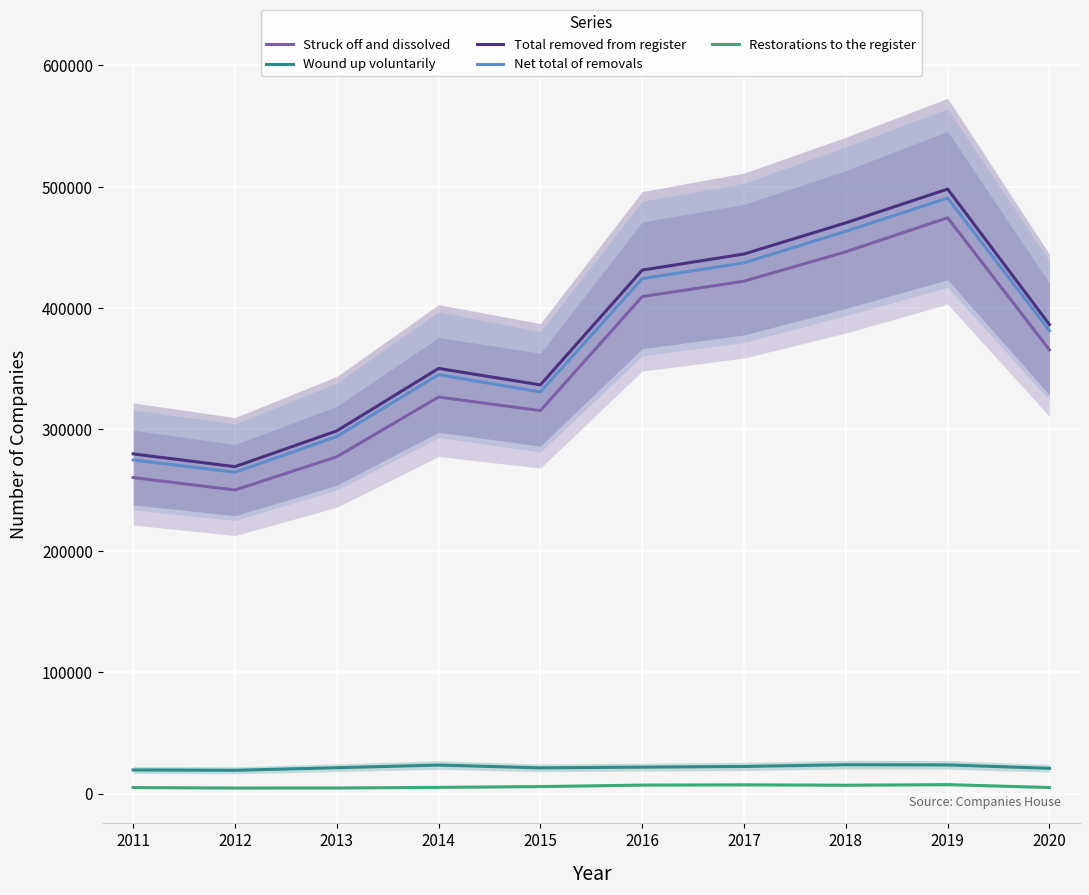

Does the chart display data point markers on the line(s)?

No